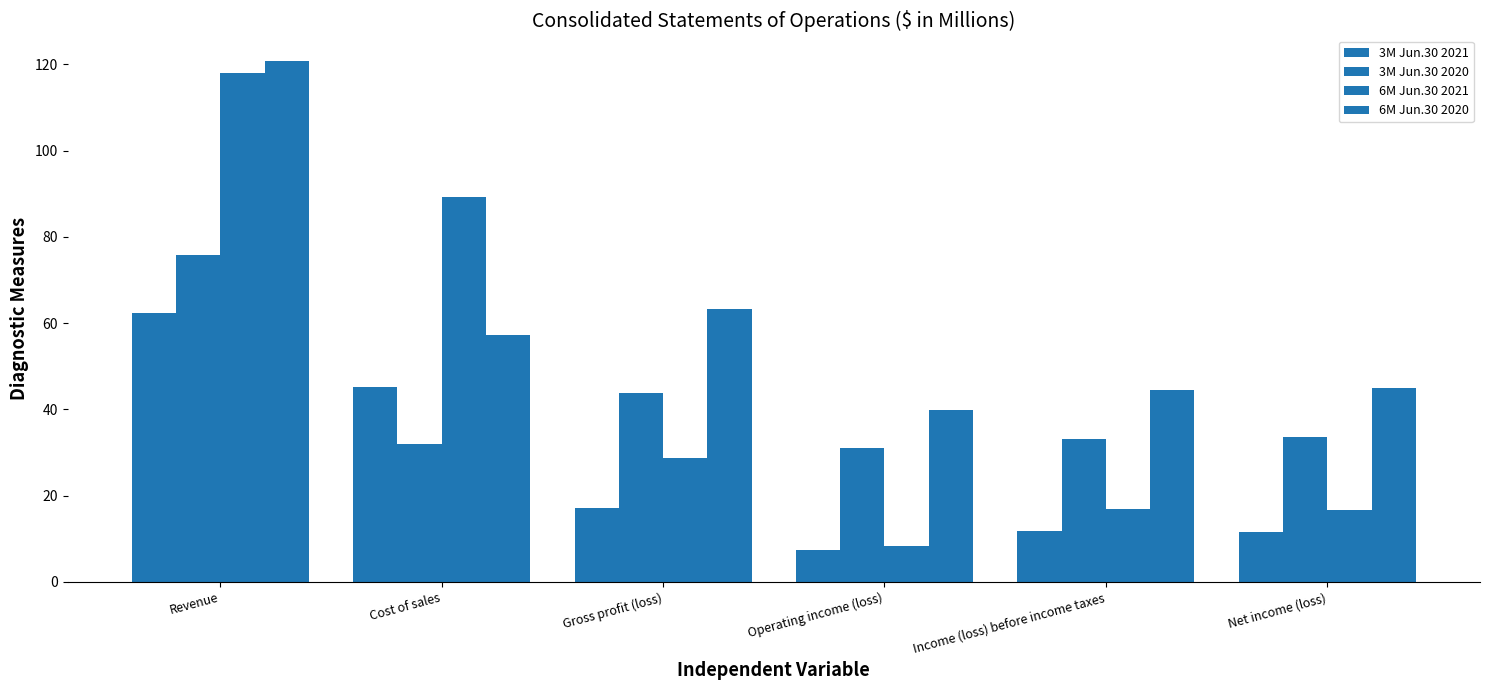

What is the difference between the second highest and minimum values in the 6M Jun.30 2020 series?

23.5